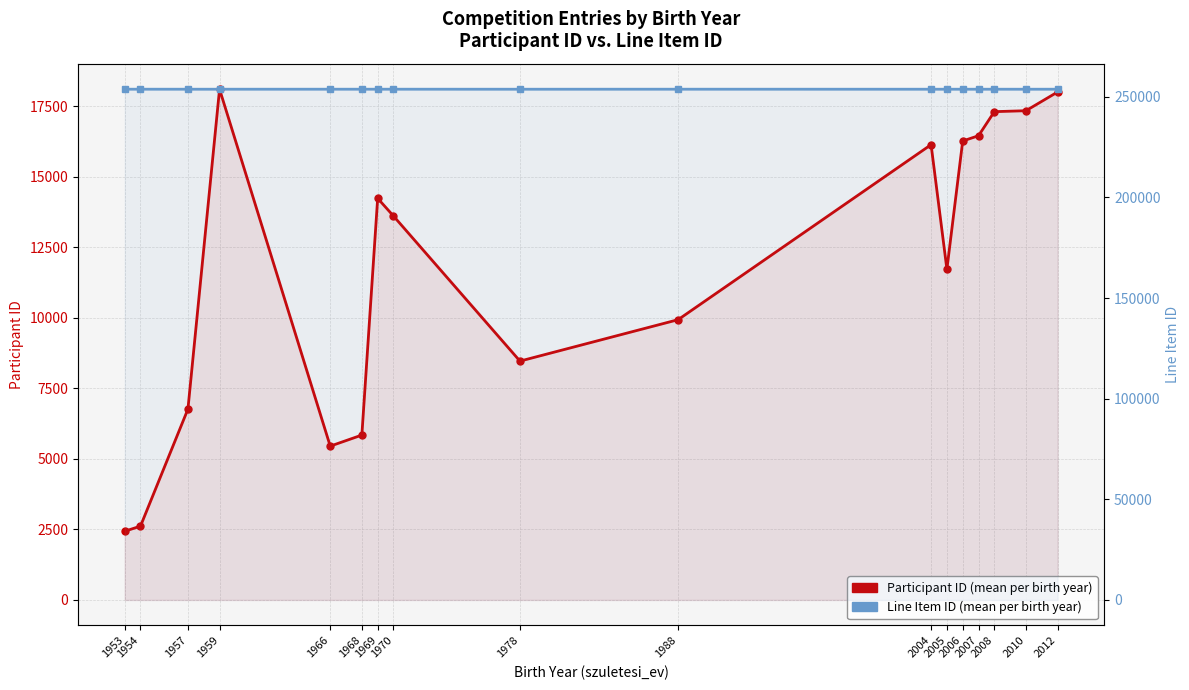

At how many categories does at least one series exceed 180701?

17